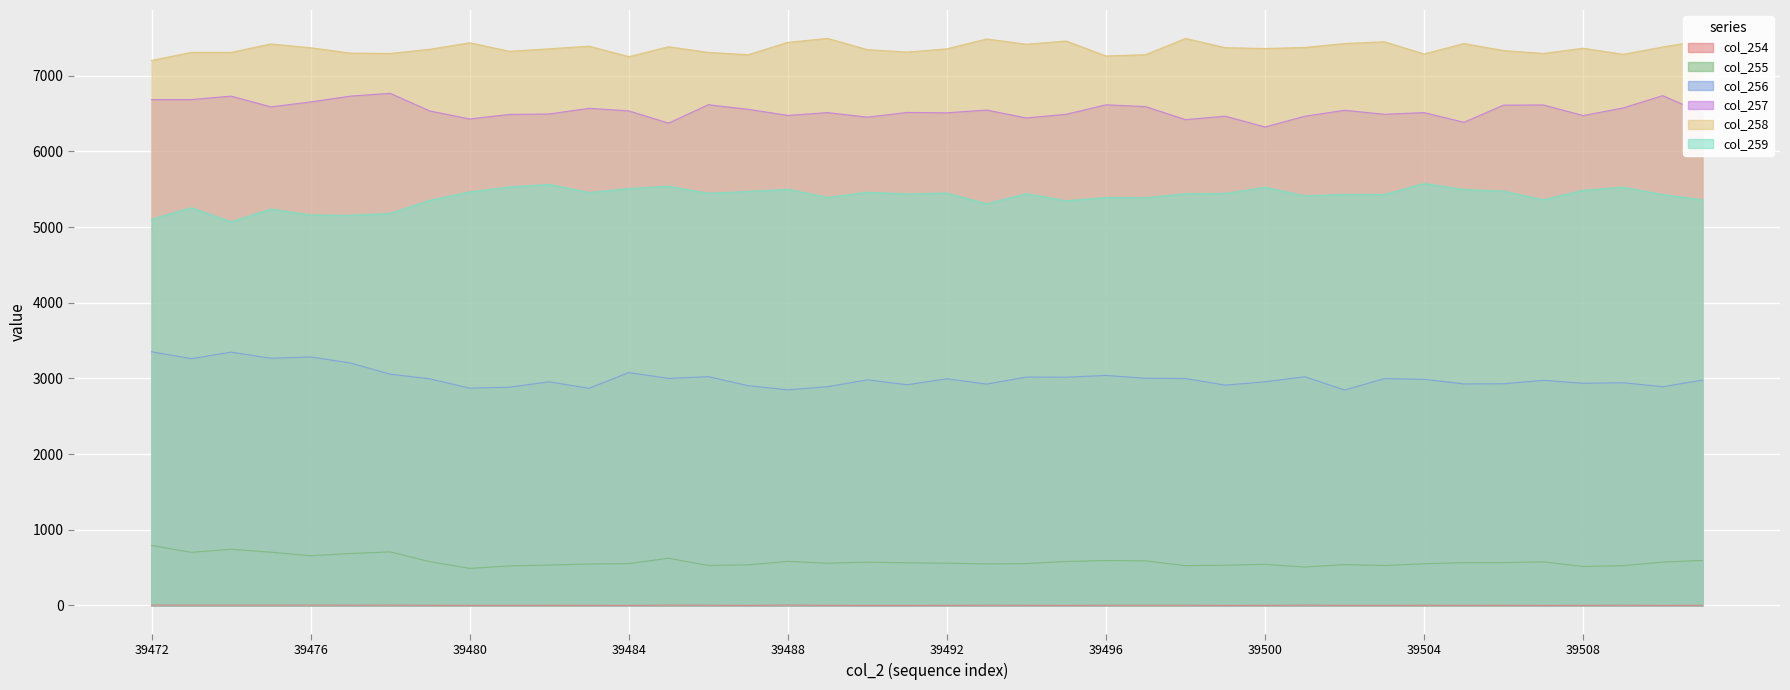

True or false: col_255 and col_257 intersect in this chart.

False